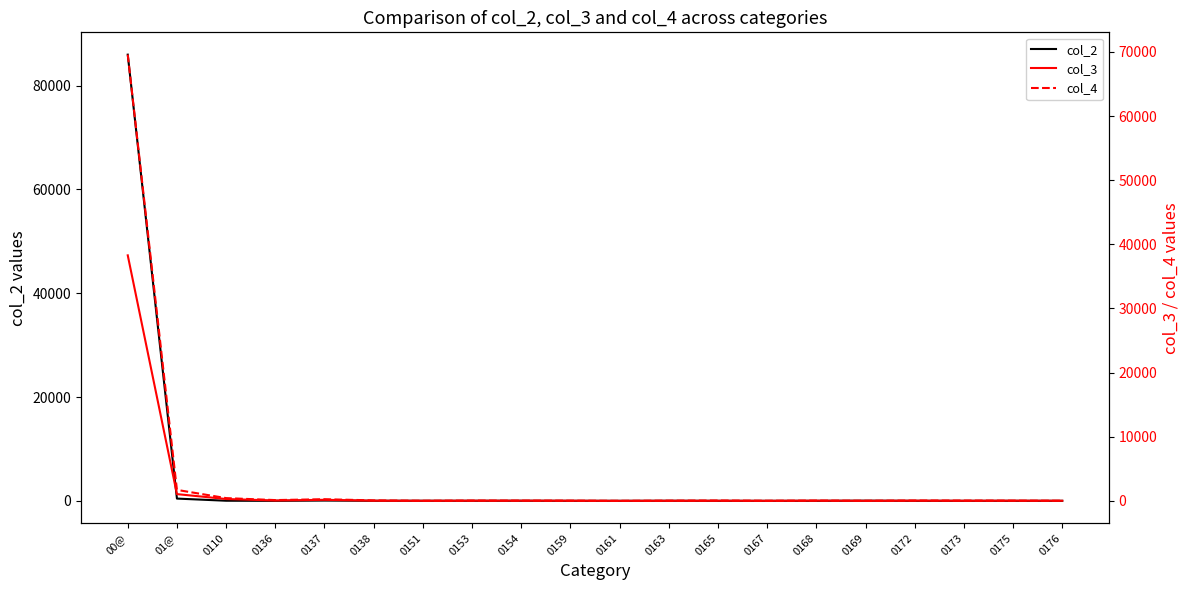

Reading left to right, what are all the values shown in this chart?

col_2: 85947	435	20	1	54	10	14	8	16	2	1	13	0	0	0	30	0	2	1	2
col_3: 38287	1052	287	58	164	28	11	29	29	24	3	14	17	7	33	8	32	14	30	19
col_4: 69587	1710	429	121	256	73	13	43	35	27	5	28	53	14	42	14	50	45	31	20